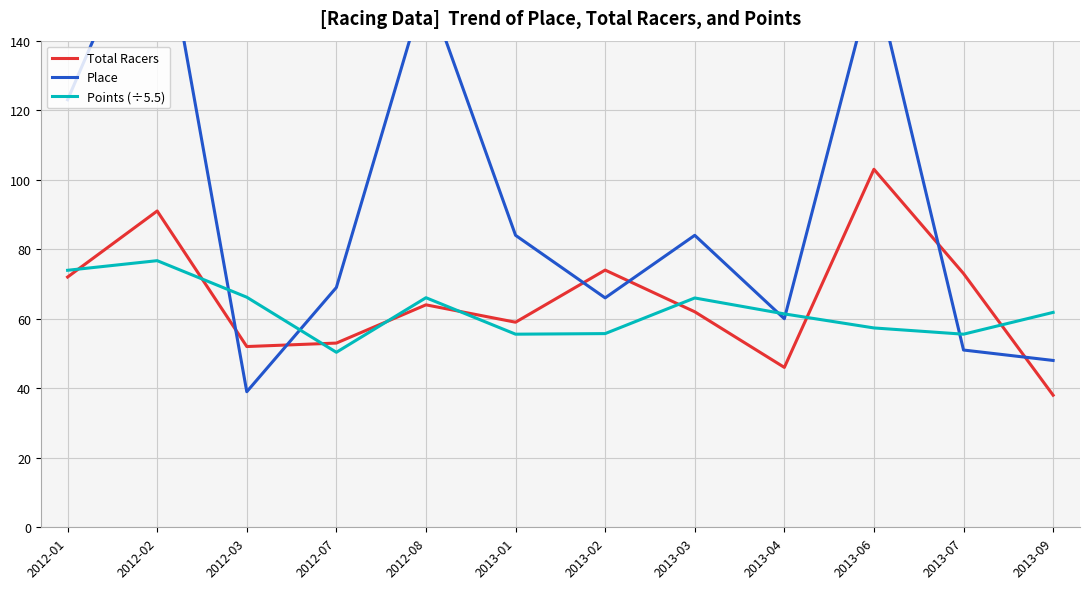

At which label does Place first exceed 84?

2012-01